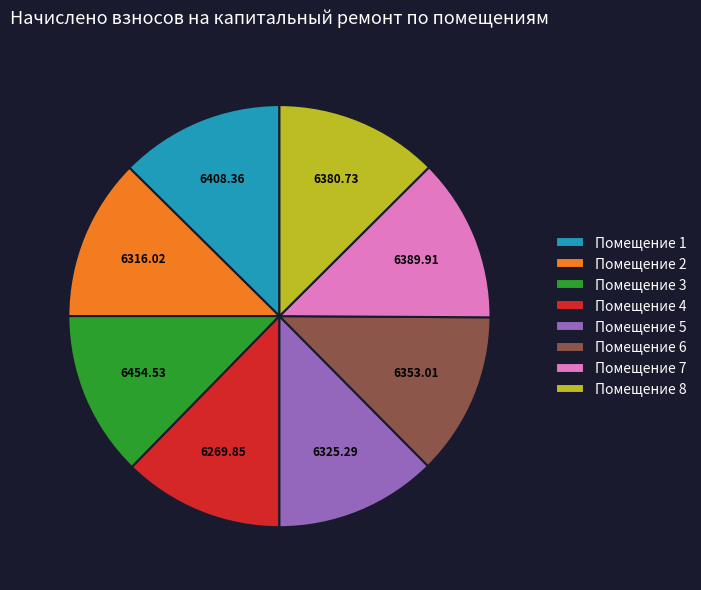

Is there a majority slice in this chart?

No